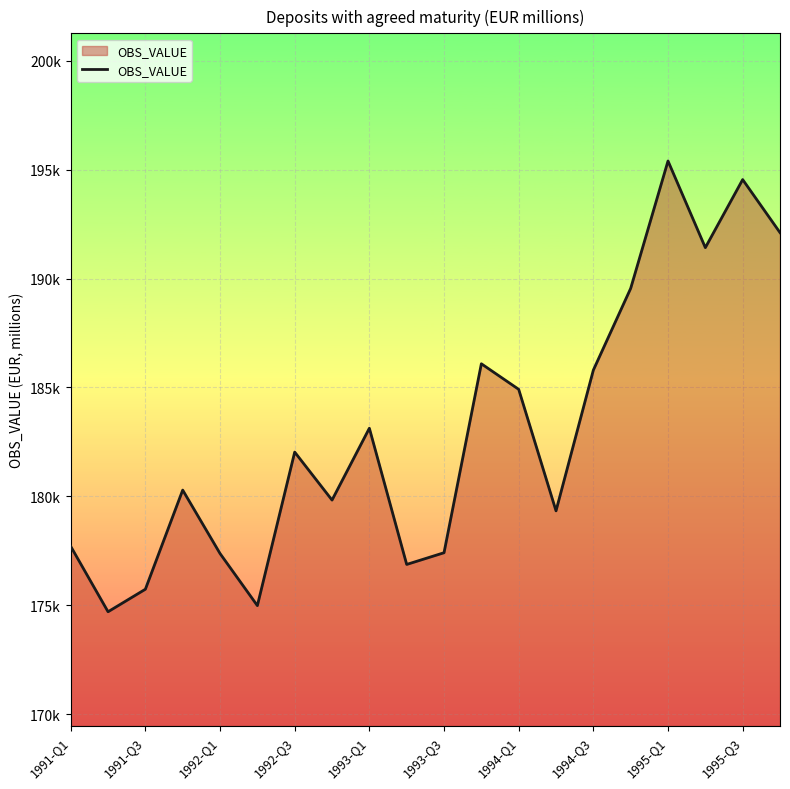

Where is the data nearest to the value 185051?

1994-Q1